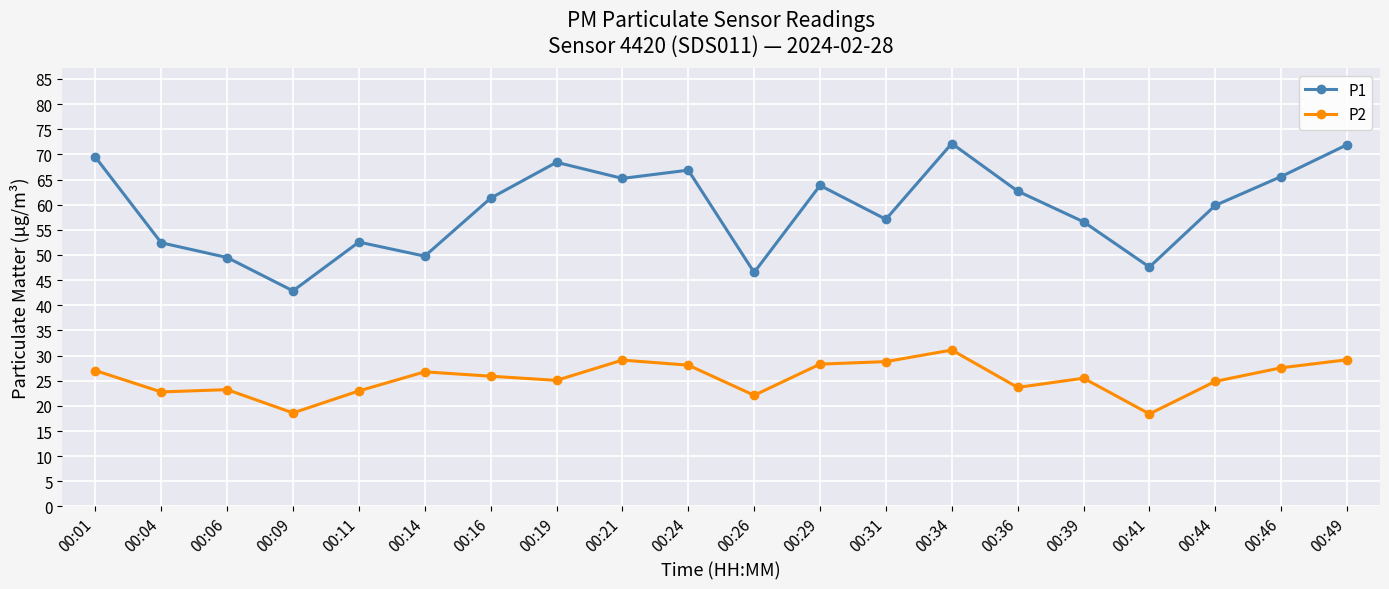

List the series in order of their peak value, lowest first.

P2, P1